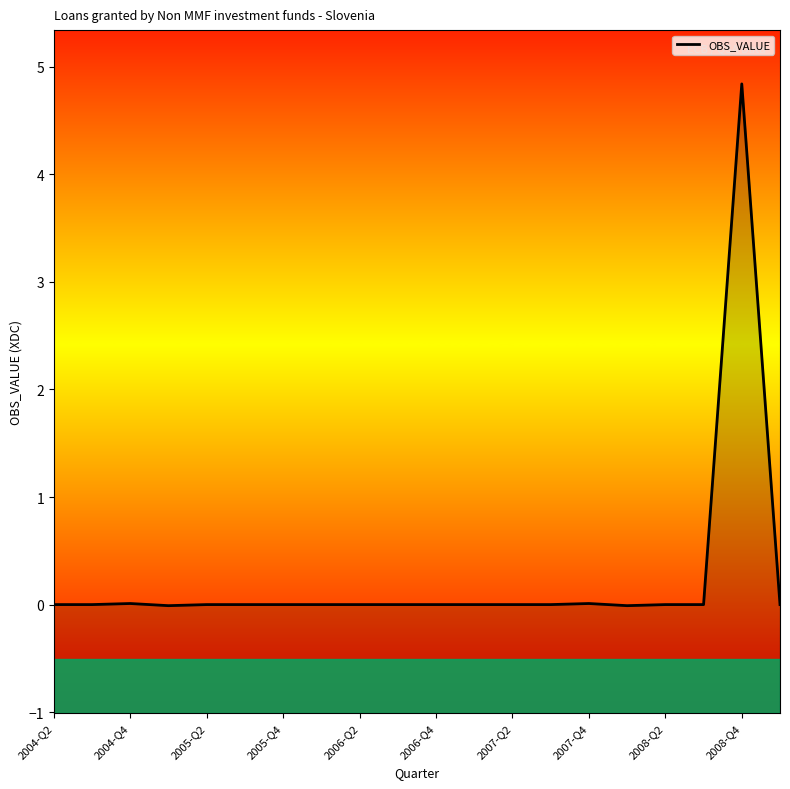

How many points are lower than both their immediate neighbors (excluding endpoints)?

6